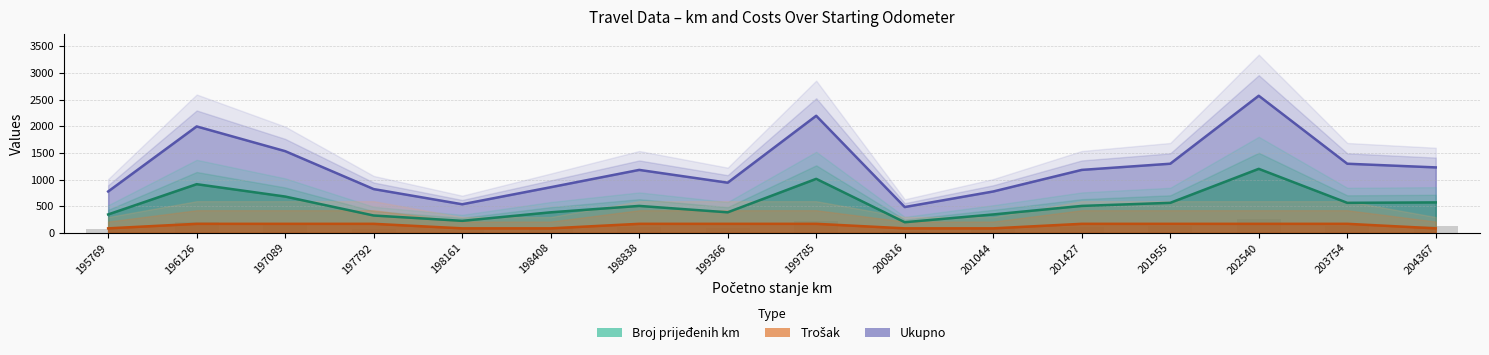

Between 197792 and 201955, which is larger?

201955